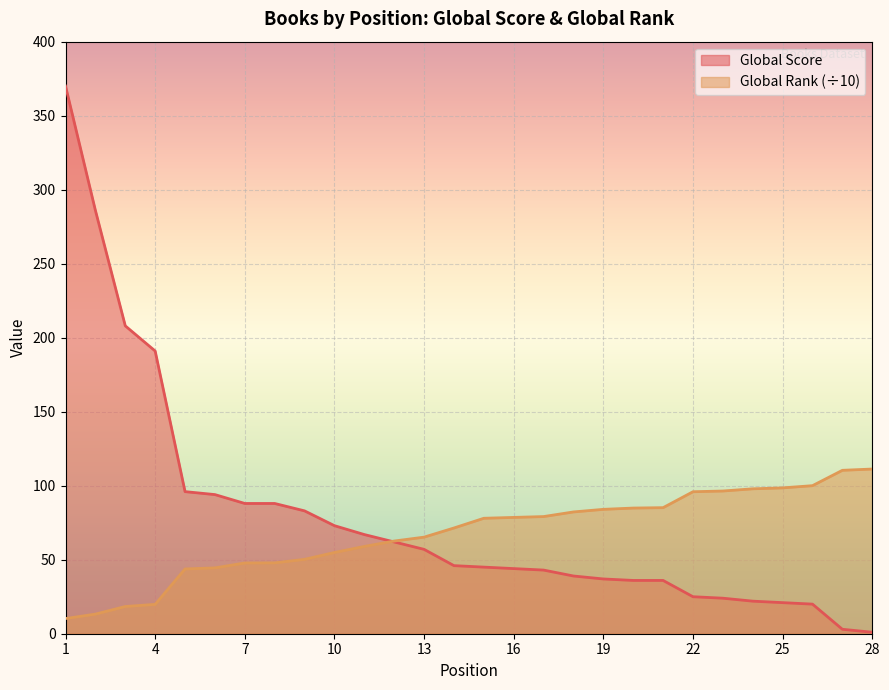

Which category has the lowest value in the Global Rank (scaled) series?

1